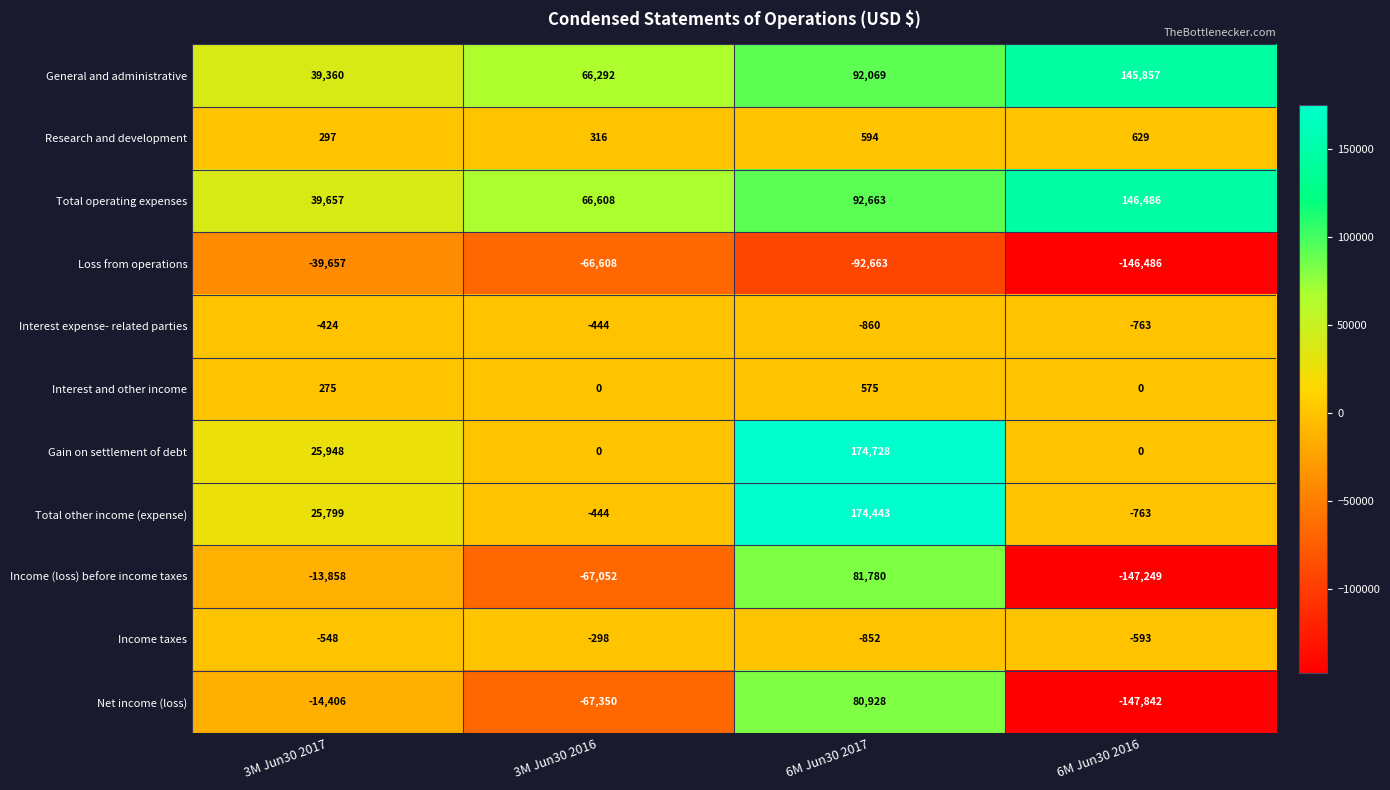

True or false: General and administrative has a value of 10942 at 3M Jun30 2017.

False